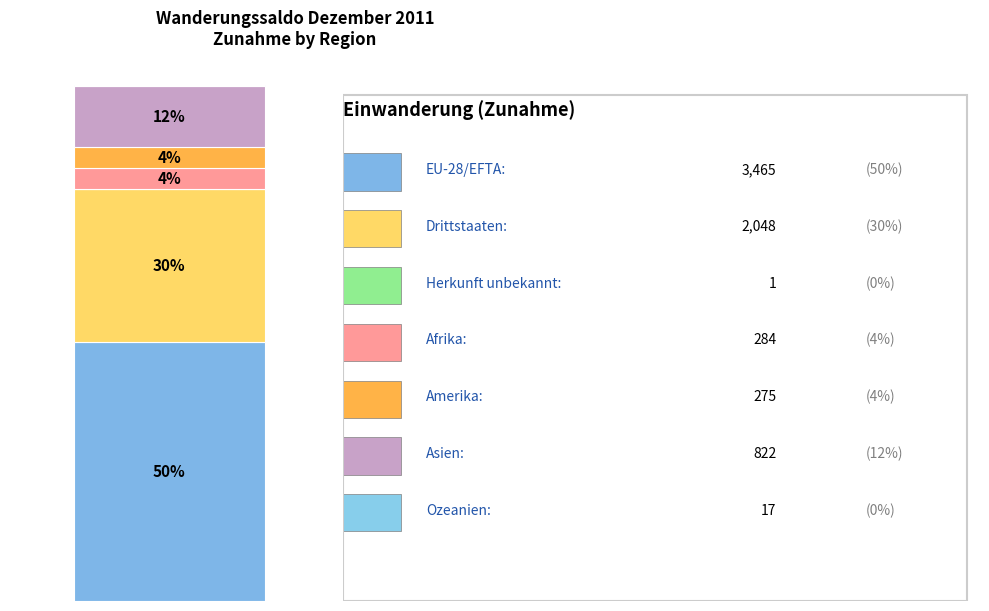

True or false: EU-28/EFTA accounts for 57% of the total.

False